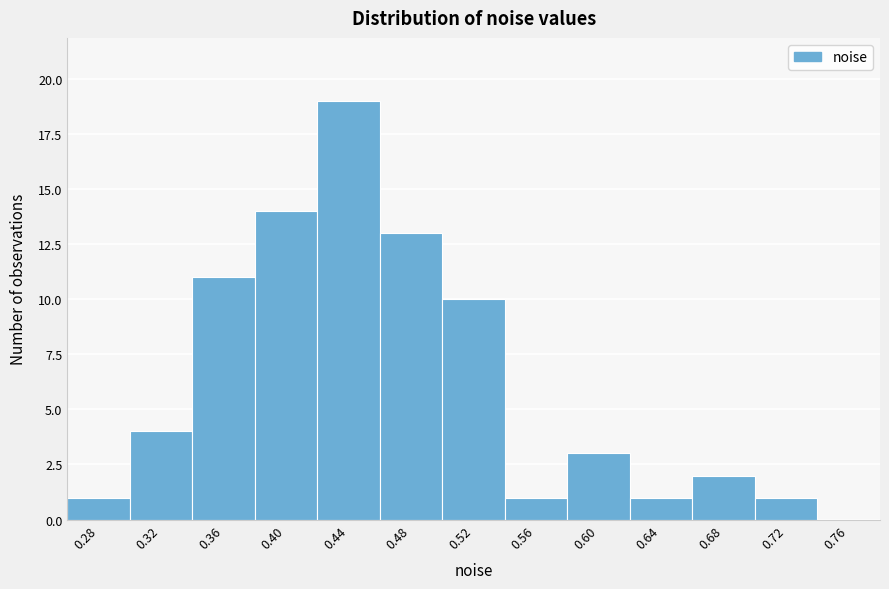

Reading left to right, list all the values displayed in this chart.

0.28=1	0.32=4	0.36=11	0.40=14	0.44=19	0.48=13	0.52=10	0.56=1	0.60=3	0.64=1	0.68=2	0.72=1	0.76=0